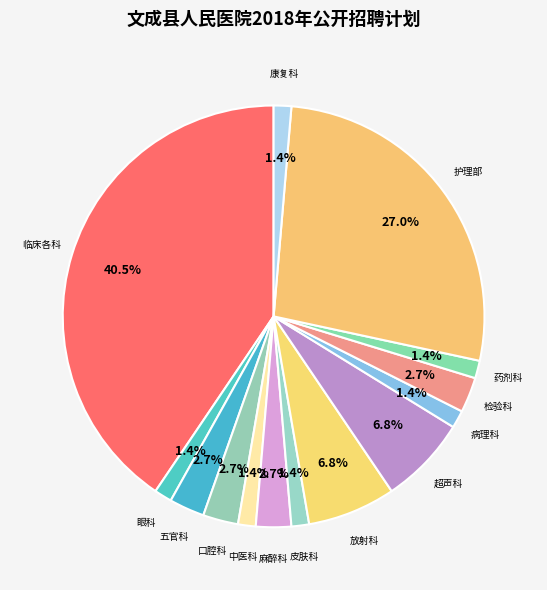

Count the number of slices in the pie.

14